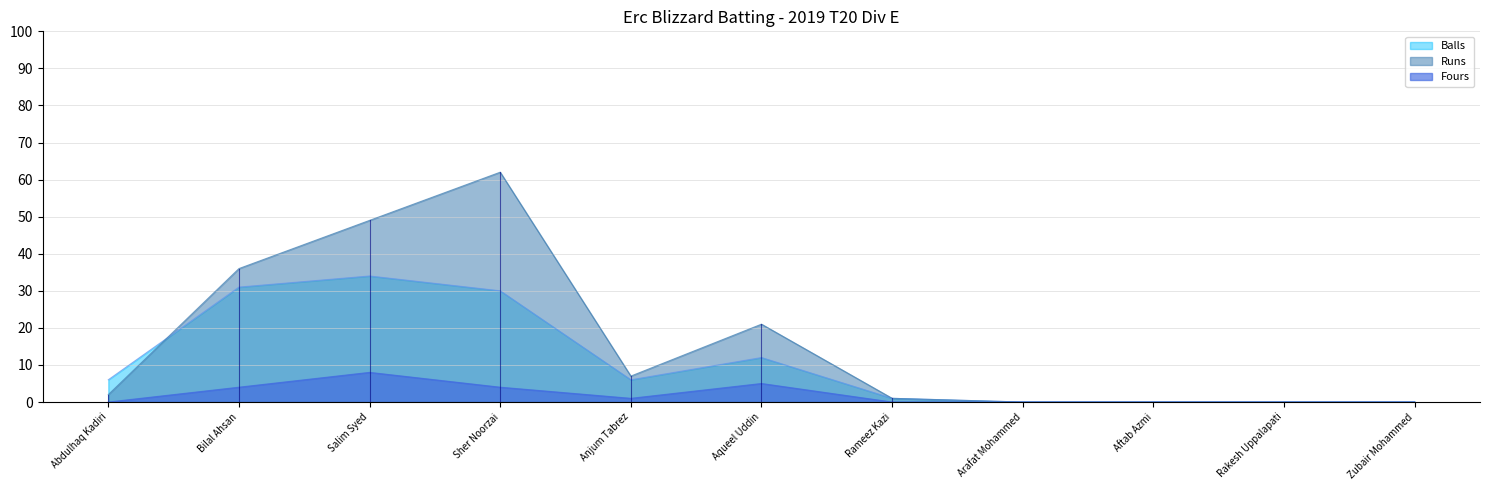

What is the value of the Fours point at the 2nd from the left?

4